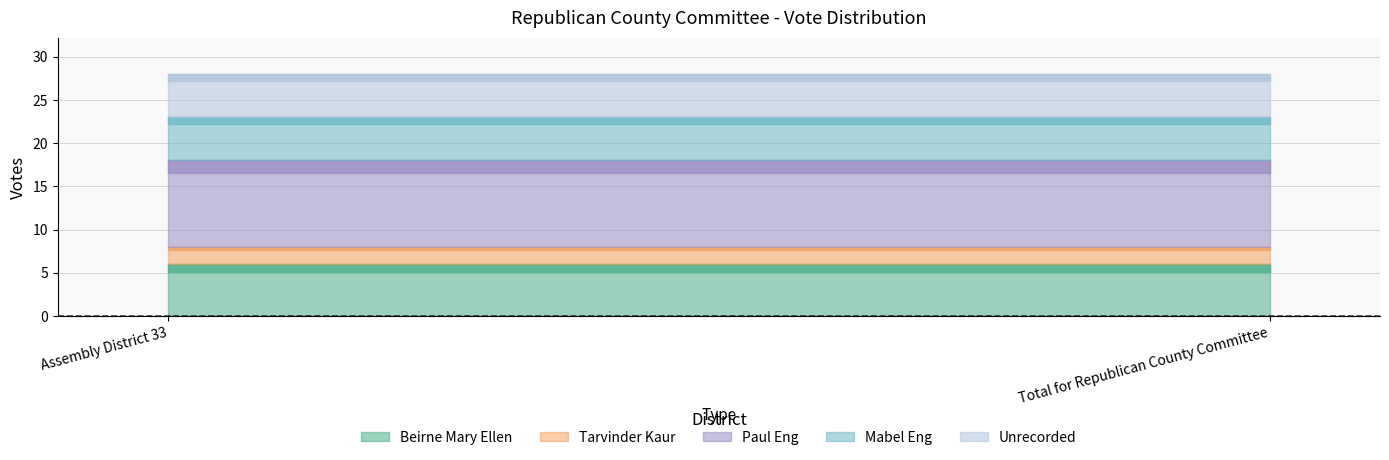

Which series changed the most between Assembly District 33 and Total for Republican County Committee?

Beirne Mary Ellen